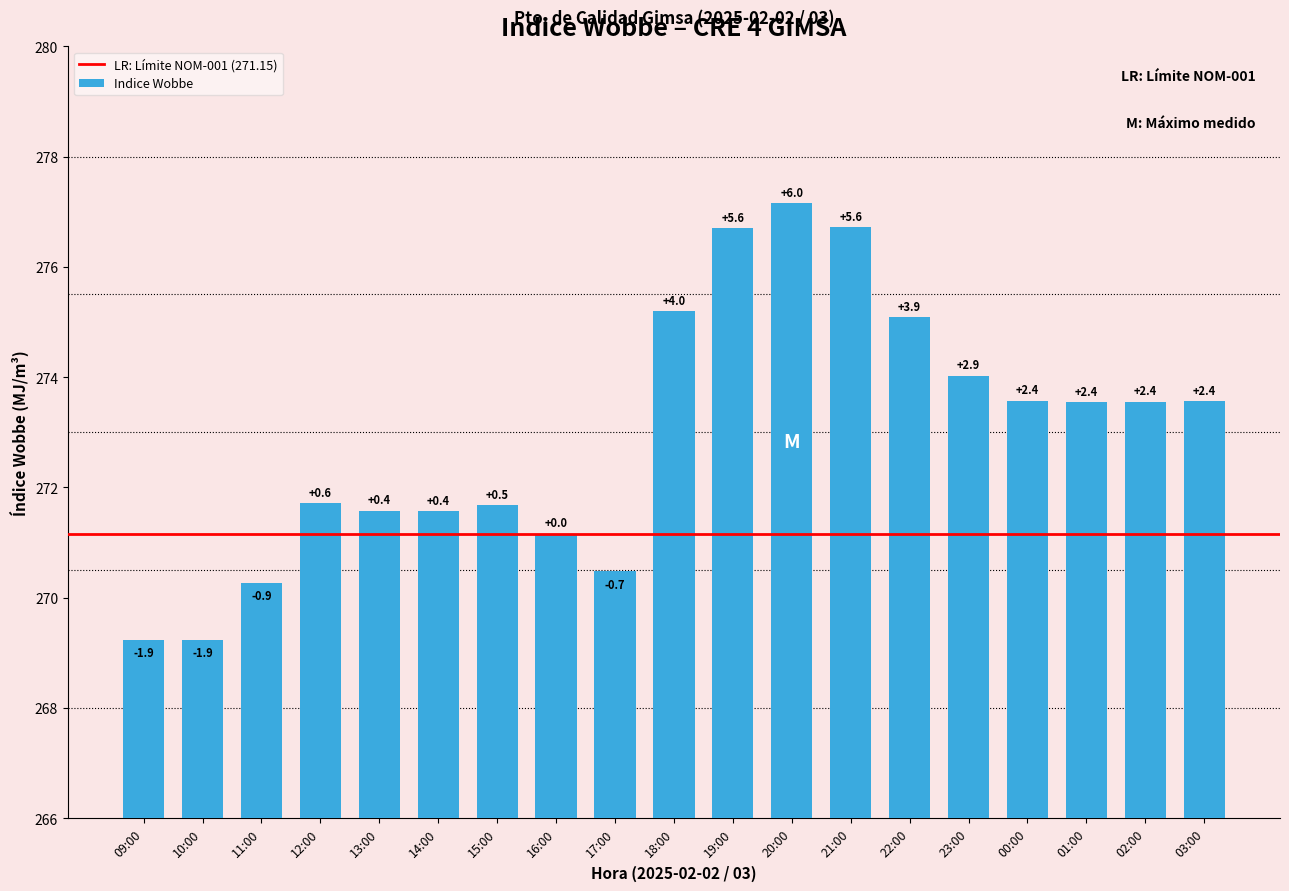

Does the chart contain any negative values?

No